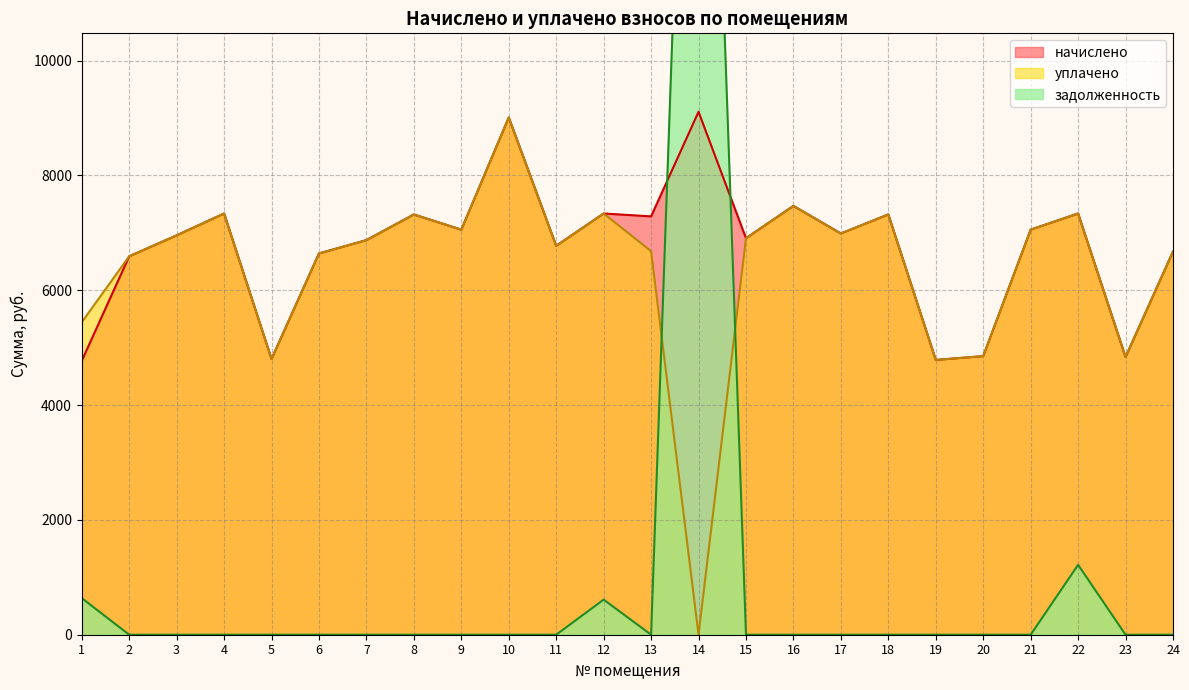

How many values in the уплачено series are below 6905?

12